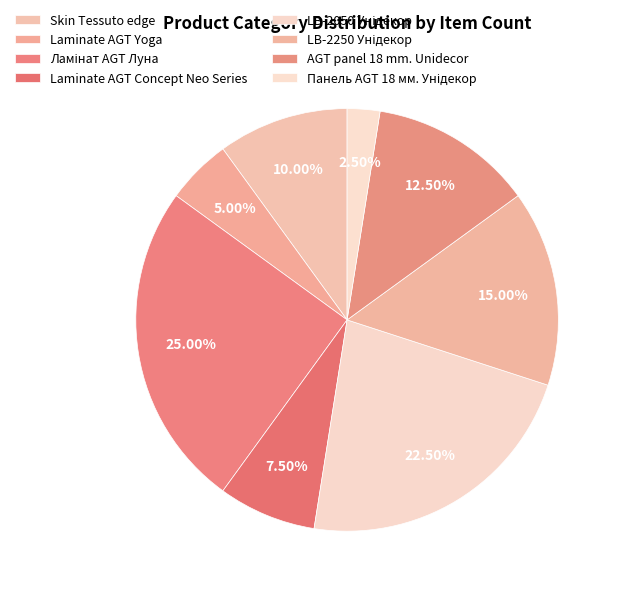

Count the number of slices in the pie.

8